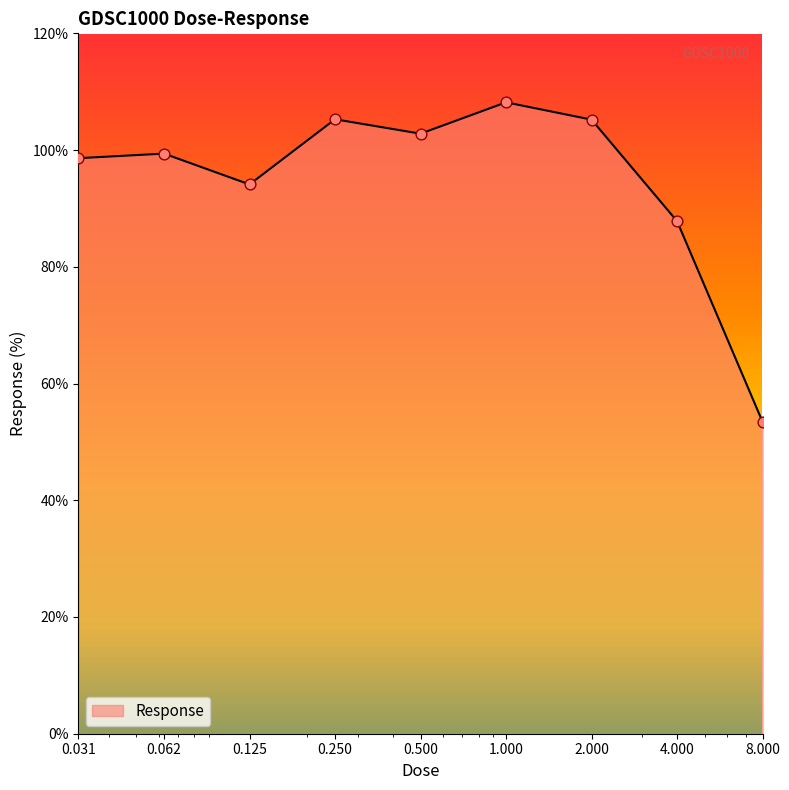

What is the difference between the maximum and minimum values?

54.7